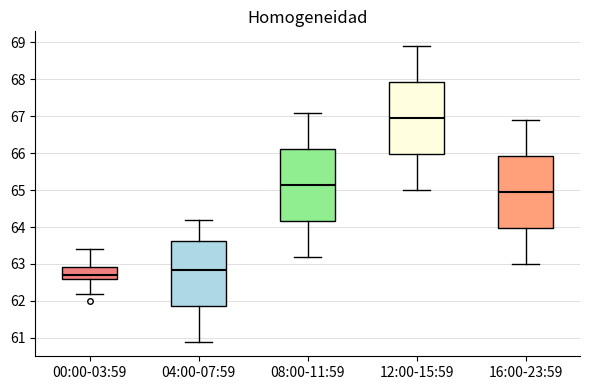

Reading left to right, read every box against the y-axis: the position of its median line, the range the box covers, and the ends of its whiskers. The values are not printed on the chart, so give them approximately, as read against the axis.

00:00-03:59: median 62.7, box 62.6 to 62.9, whiskers 62.2 to 63.4
04:00-07:59: median 62.9, box 61.9 to 63.6, whiskers 60.9 to 64.2
08:00-11:59: median 65.2, box 64.2 to 66.1, whiskers 63.2 to 67.1
12:00-15:59: median 67.0, box 66.0 to 67.9, whiskers 65.0 to 68.9
16:00-23:59: median 65.0, box 64.0 to 65.9, whiskers 63.0 to 66.9